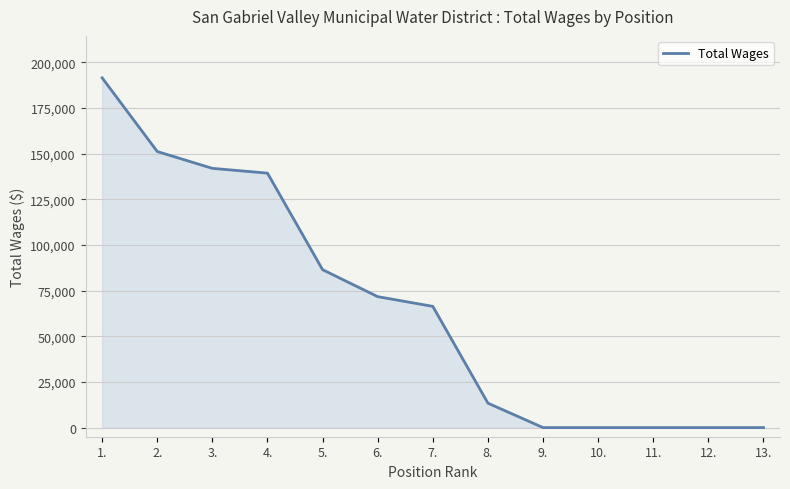

True or false: the data shows 17432 at 7..

False